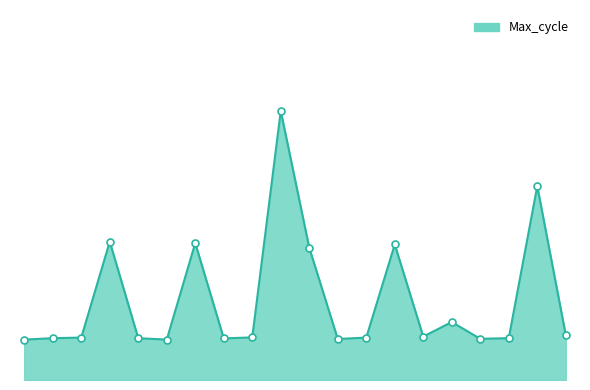

Does the chart have visible grid lines?

No